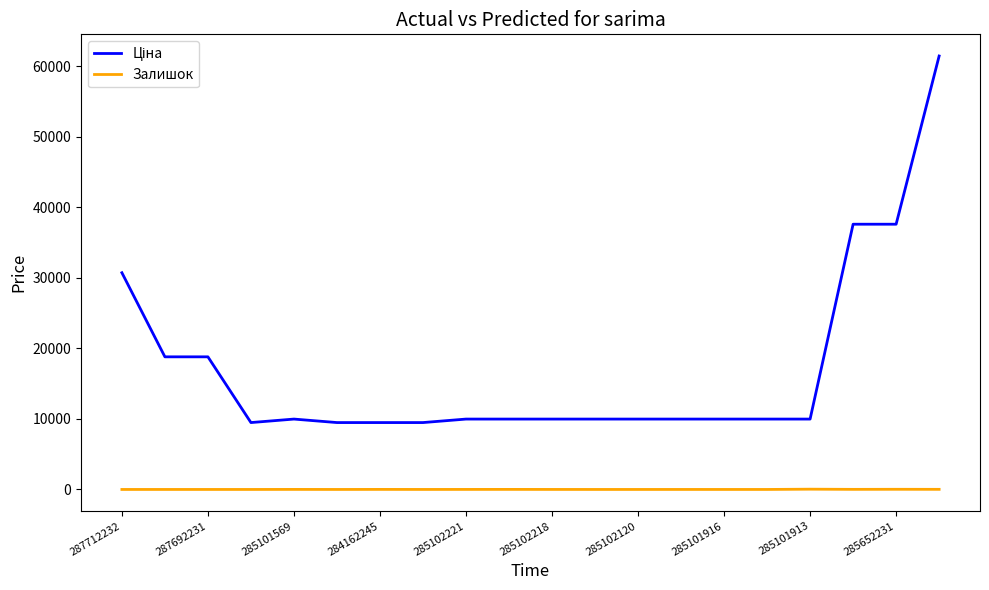

What is the maximum value shown in the chart?

61434.3